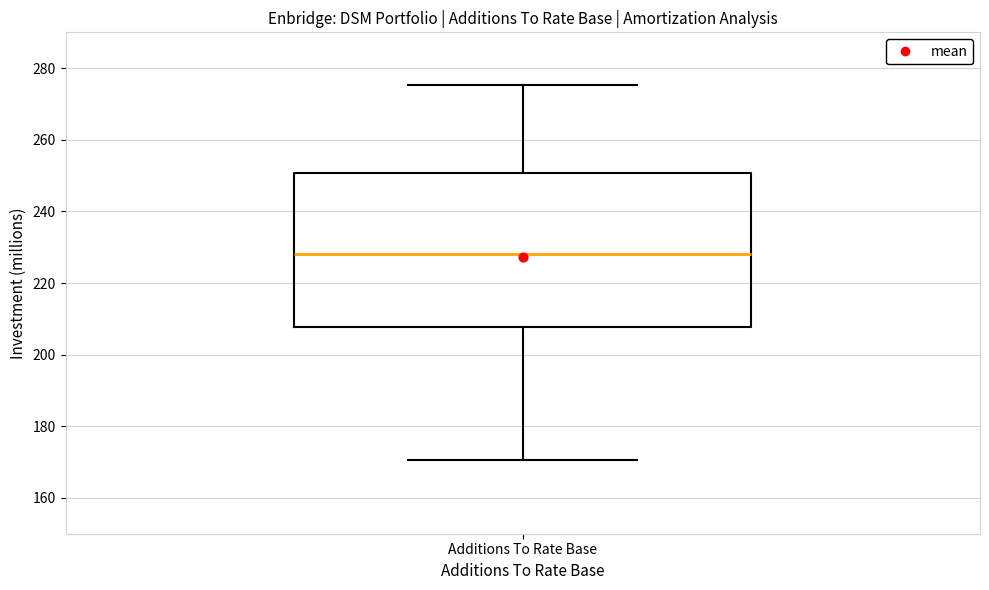

Transcribe this box plot: give where the median line is, the range the box spans, and where the two whiskers end, as read against the y-axis. The values are not printed on the chart, so give them approximately, as read against the axis.

median 228, box 208 to 250, whiskers 170 to 276